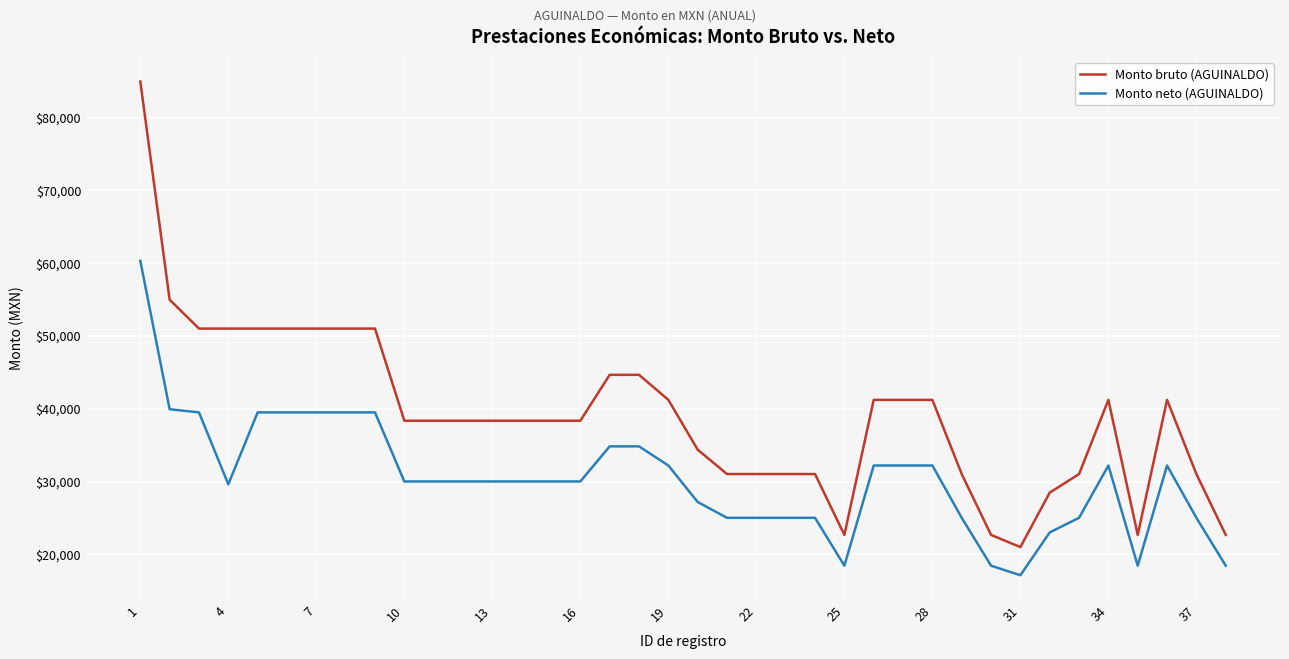

True or false: Monto neto (AGUINALDO) and Monto bruto (AGUINALDO) intersect in this chart.

False